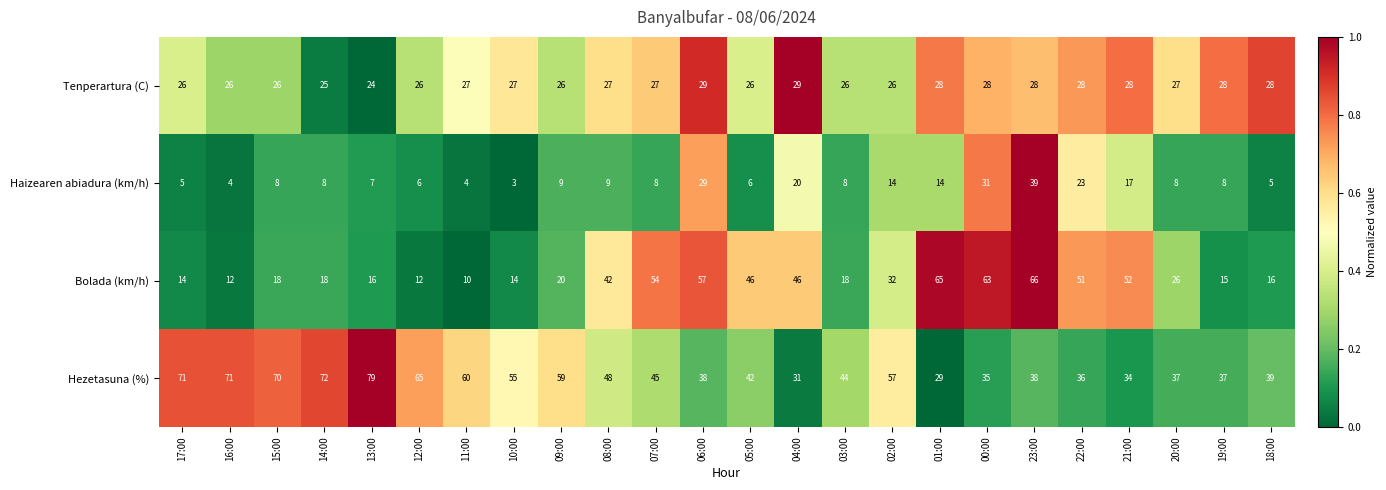

Rank the series at 05:00 from lowest to highest value.

Haizearen abiadura (km/h), Tenperartura (C), Hezetasuna (%), Bolada (km/h)